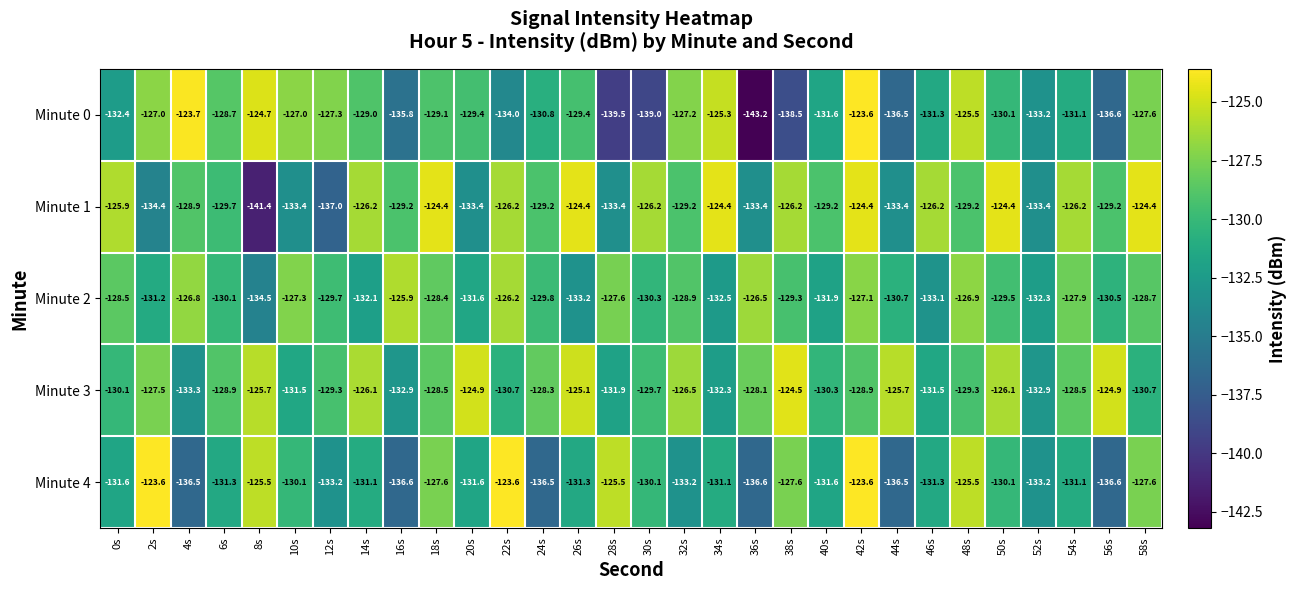

What is the sum of the Minute 2 values at 4s and 20s?

-258.4